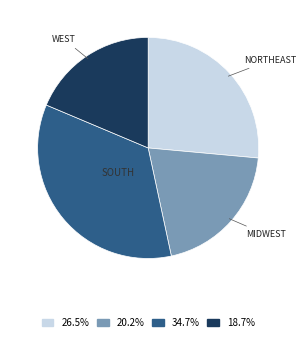

Does any single category account for the majority?

No